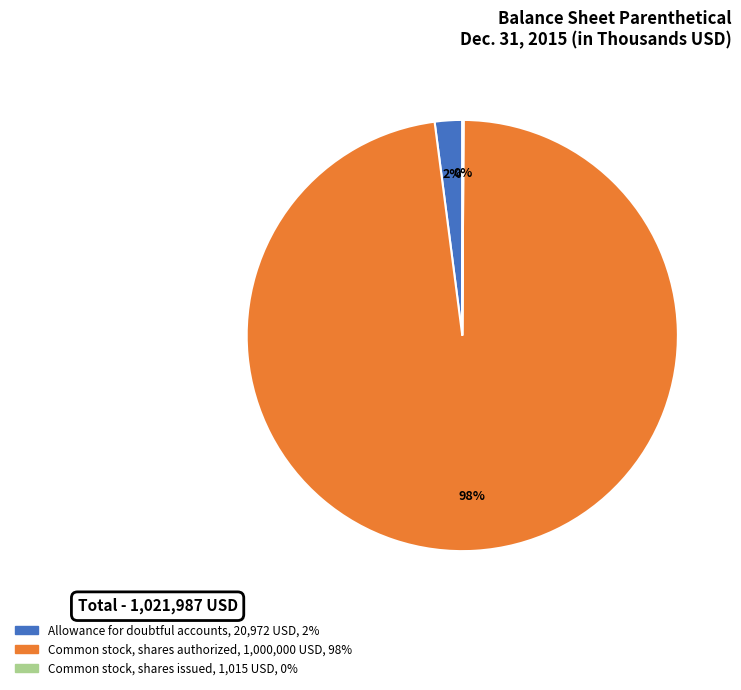

Is the sum of Allowance for doubtful accounts and Common stock, shares authorized greater than half?

Yes